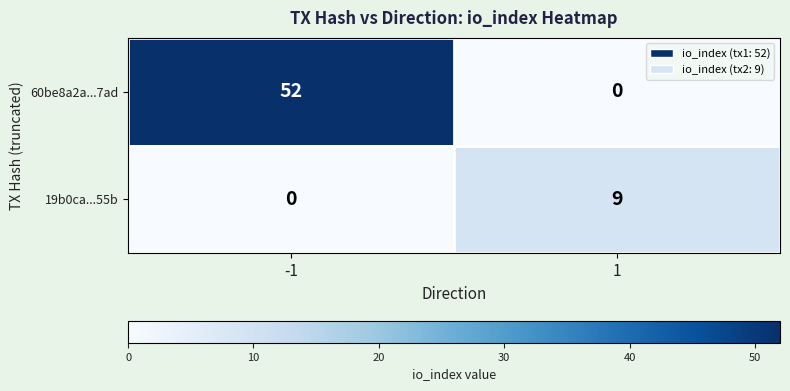

How many distinct data groups are displayed?

2